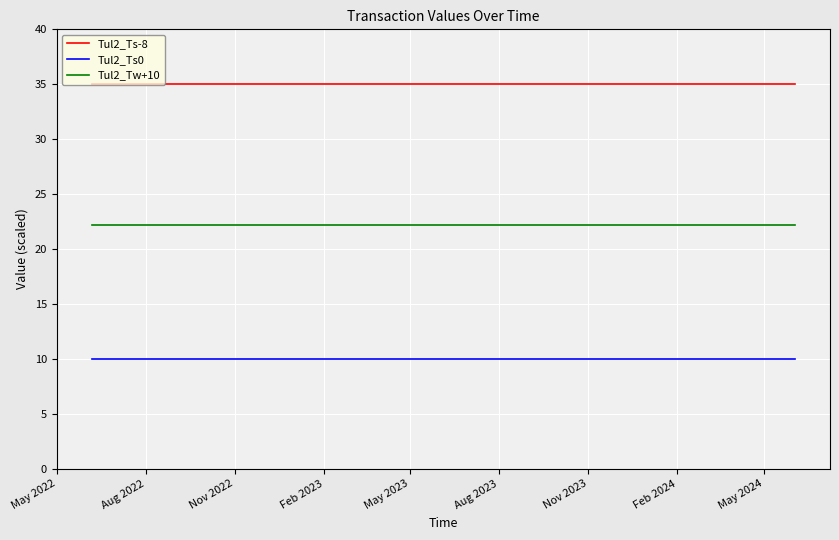

What is the highest value of the Tul2_Ts-8 series?

35.0